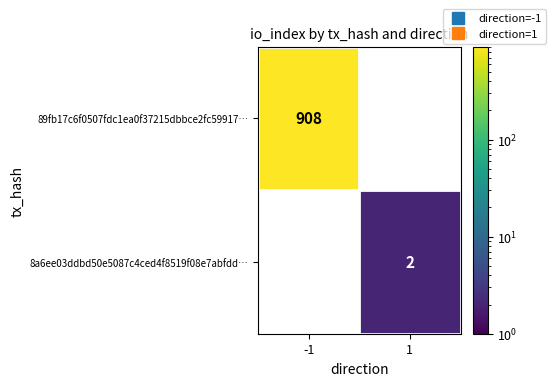

At which label does 8a6ee03ddbd50e5087c4ced4f8519f08e7abfdd… reach its peak?

-1